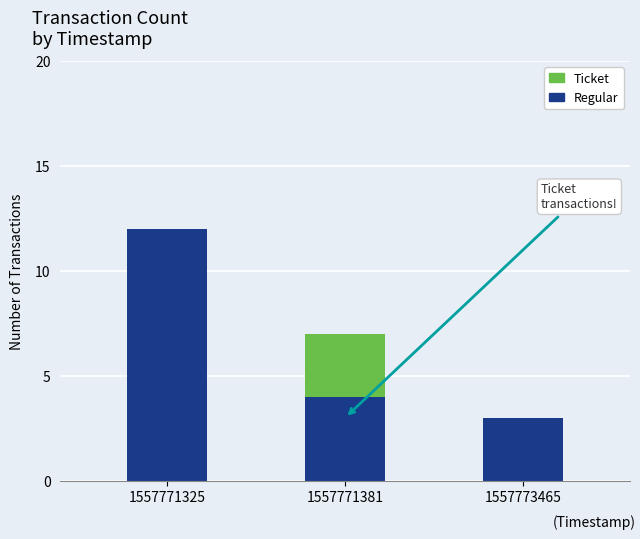

What is the sum of the Regular values at 1557771325 and 1557773465?

15